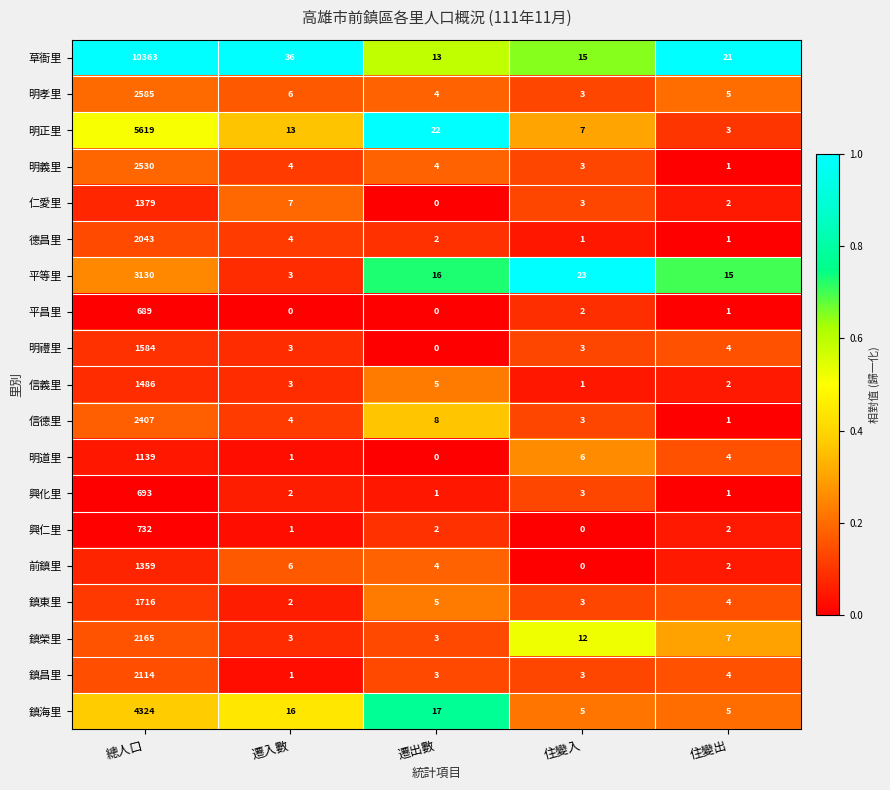

At which category is the sum across all series the highest?

總人口